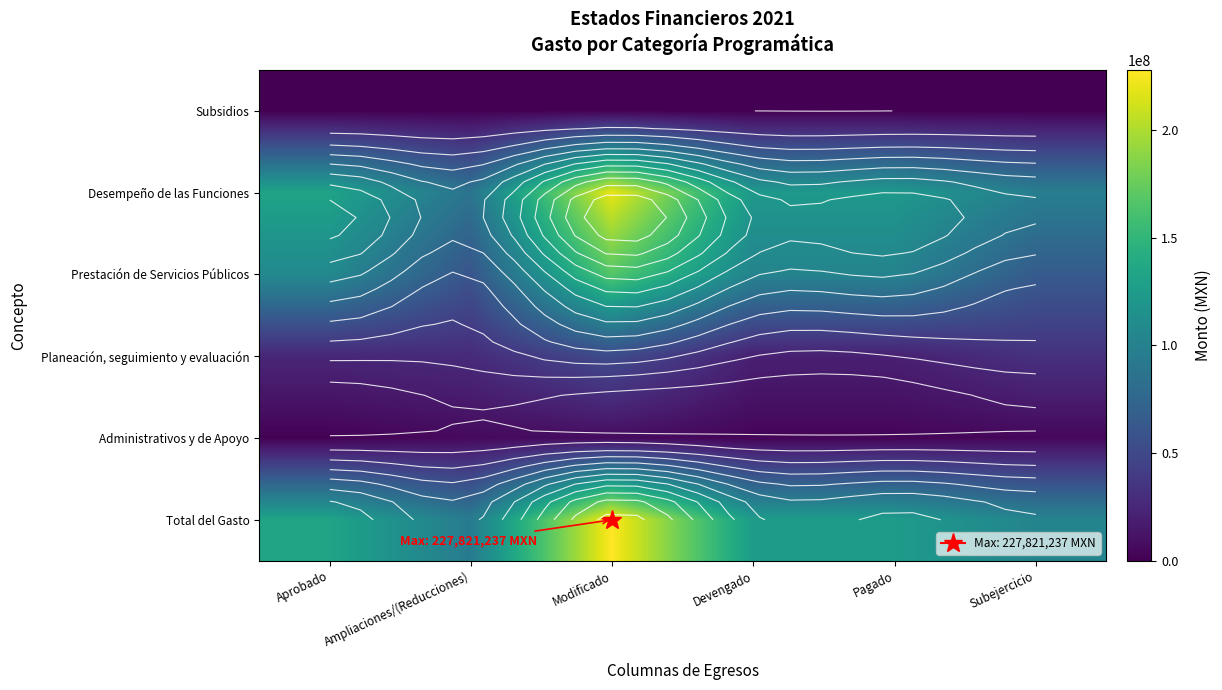

What is the maximum value for Total del Gasto?

227821237.0